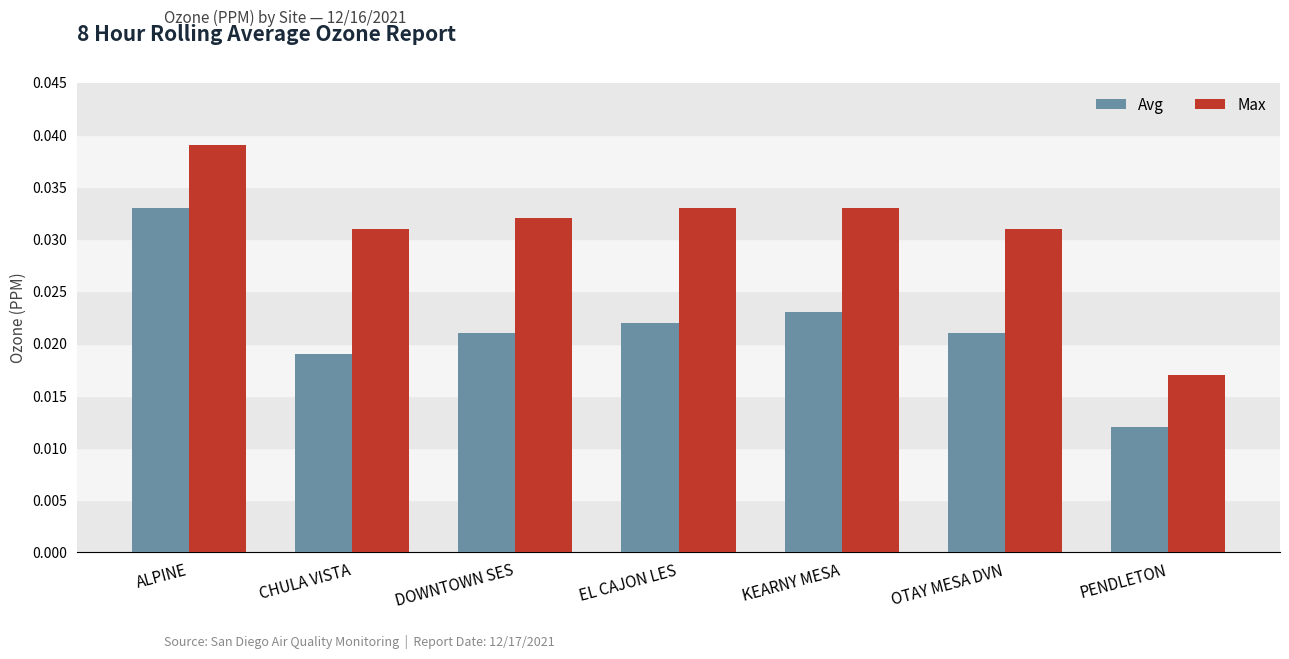

What is the total value across all series at DOWNTOWN SES?

0.1